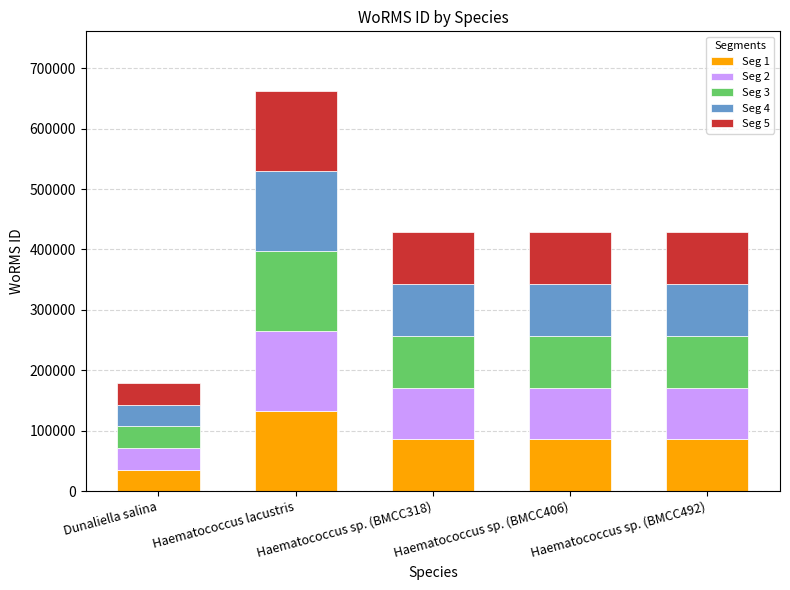

Which category has the lowest value in the Seg 1 series?

Dunaliella salina